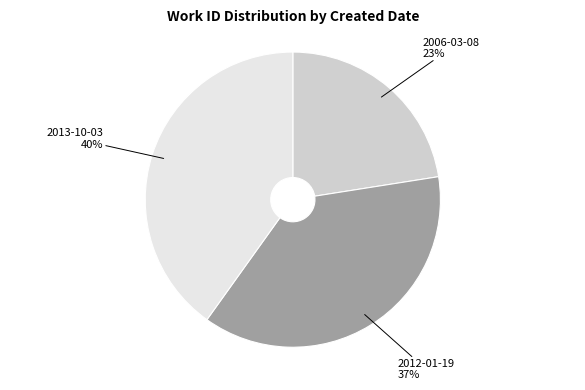

Is there any slice that represents more than half of the pie?

No